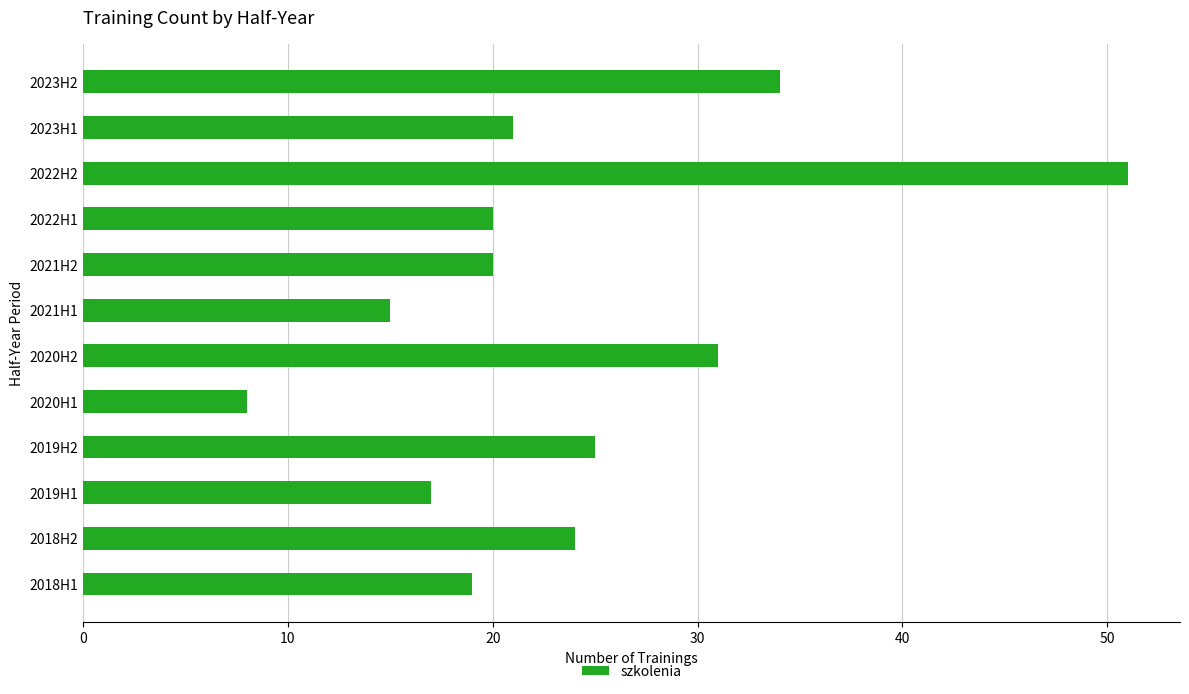

Reading bottom to top, what are all the values shown in this chart?

2018H1=19	2018H2=24	2019H1=17	2019H2=25	2020H1=8	2020H2=31	2021H1=15	2021H2=20	2022H1=20	2022H2=51	2023H1=21	2023H2=34